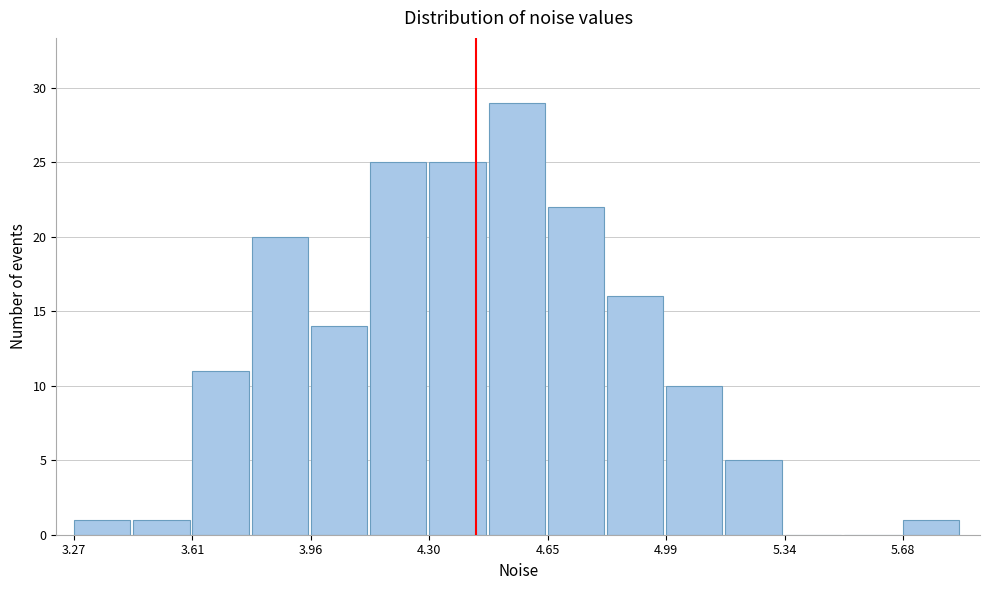

Around what value on the x-axis is the tallest bar? Give the approximate position of its centre, as read against the axis.

4.55